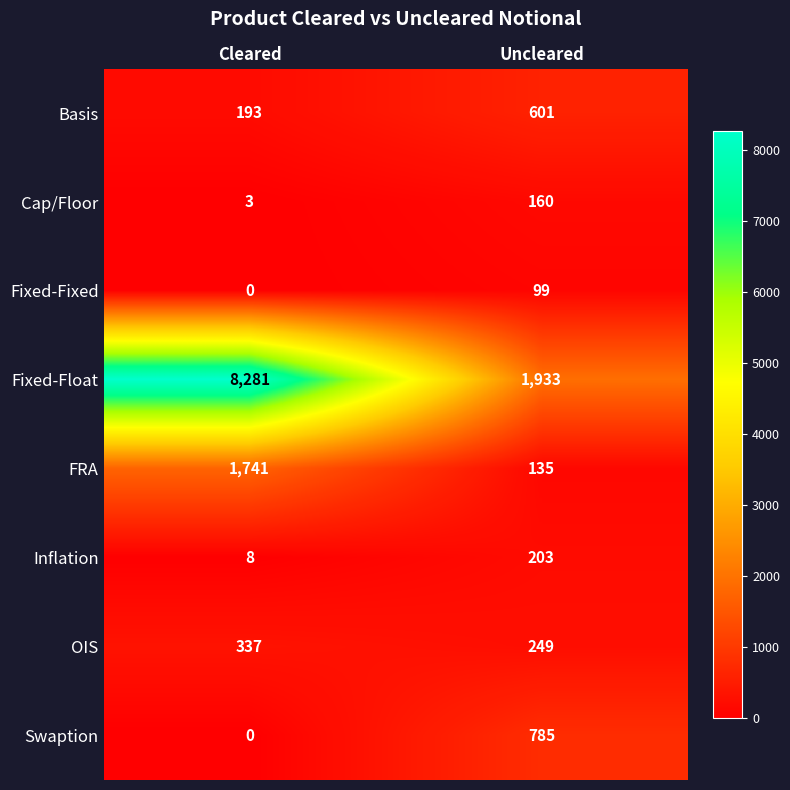

The Basis series shows 817 at Uncleared. True or false?

False